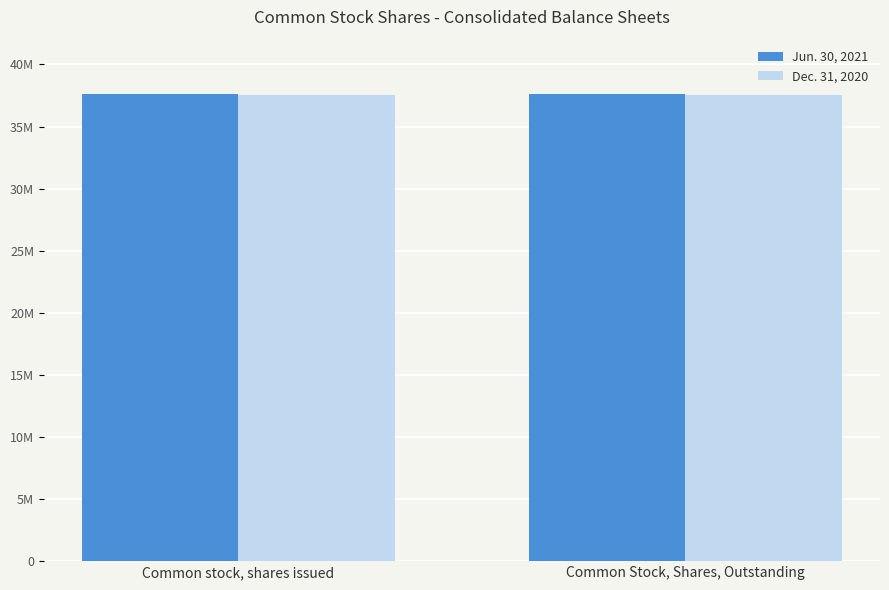

What is the sum of all Jun. 30, 2021 values?

75293712